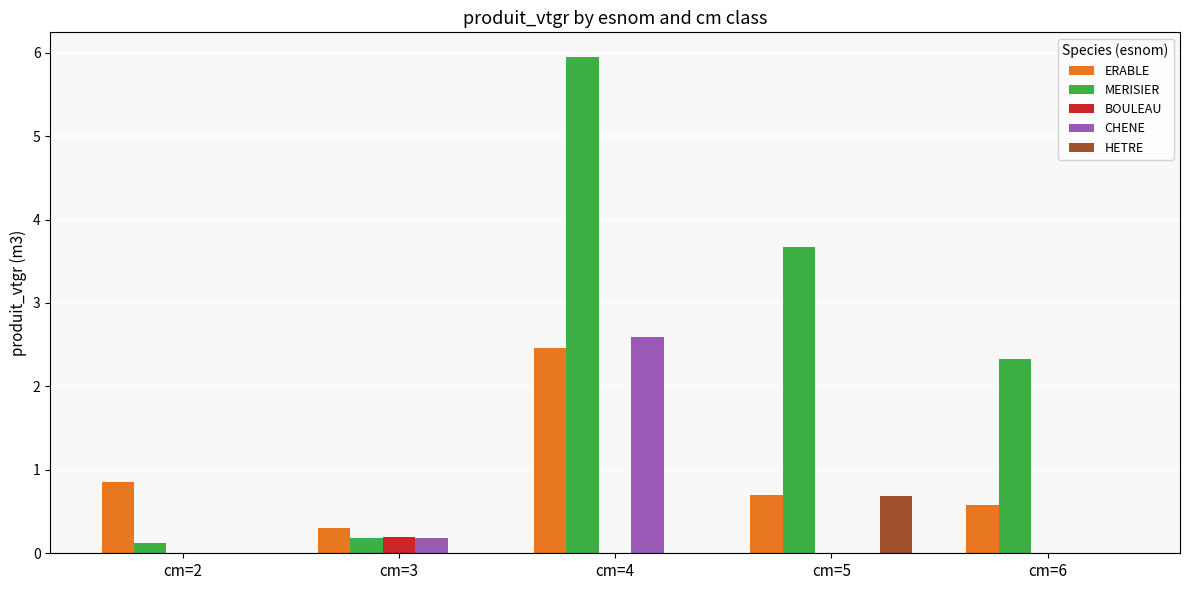

Is it true that BOULEAU equals 0.0 at cm=6?

True